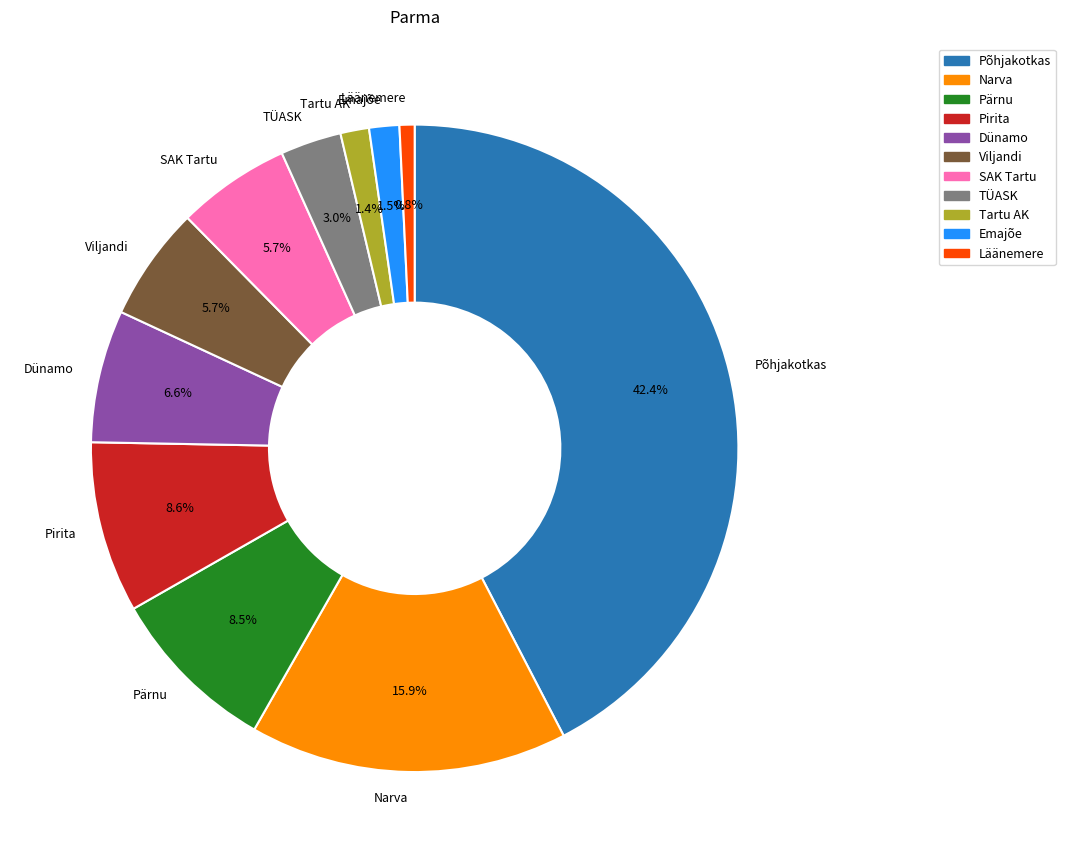

Does Dünamo account for over 50% of the chart?

No